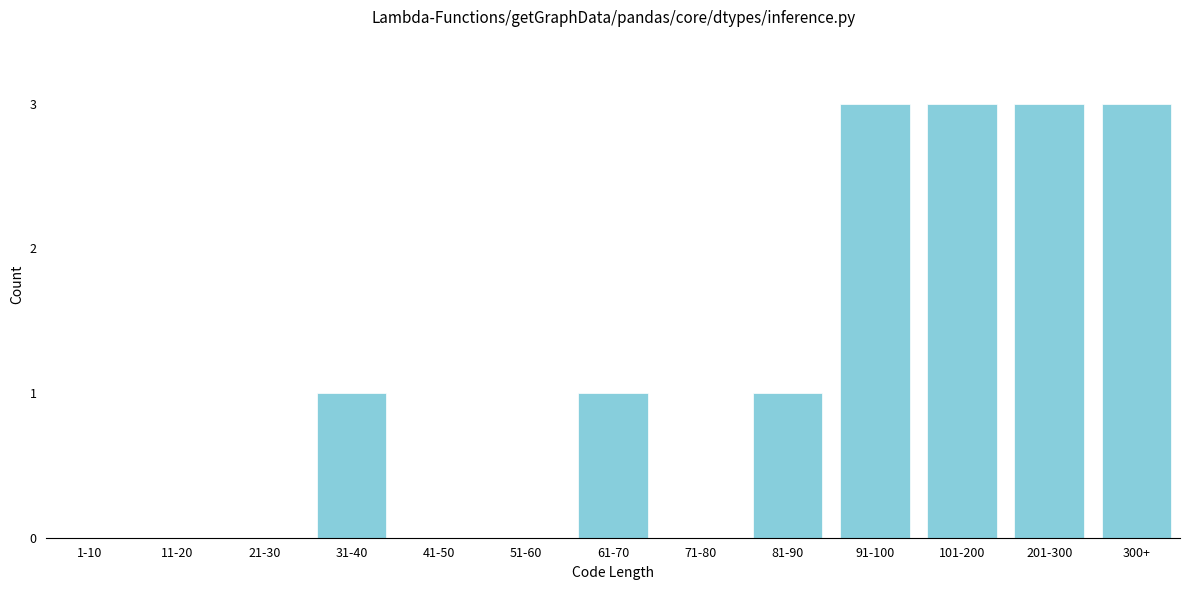

Reading right to left, transcribe all the data shown in this chart.

300+=3	201-300=3	101-200=3	91-100=3	81-90=1	71-80=0	61-70=1	51-60=0	41-50=0	31-40=1	21-30=0	11-20=0	1-10=0